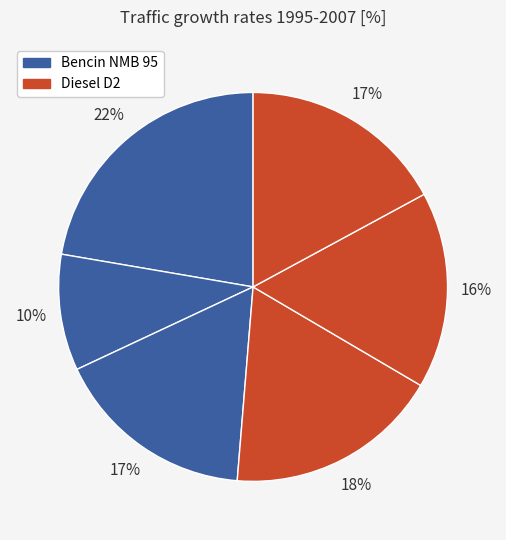

How many slices are in this pie chart?

6